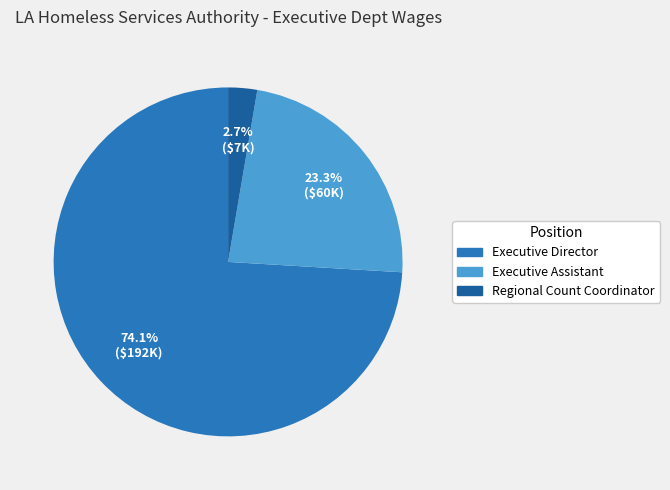

To the nearest percent, what is the combined percentage of Executive Assistant and Executive Director?

97%